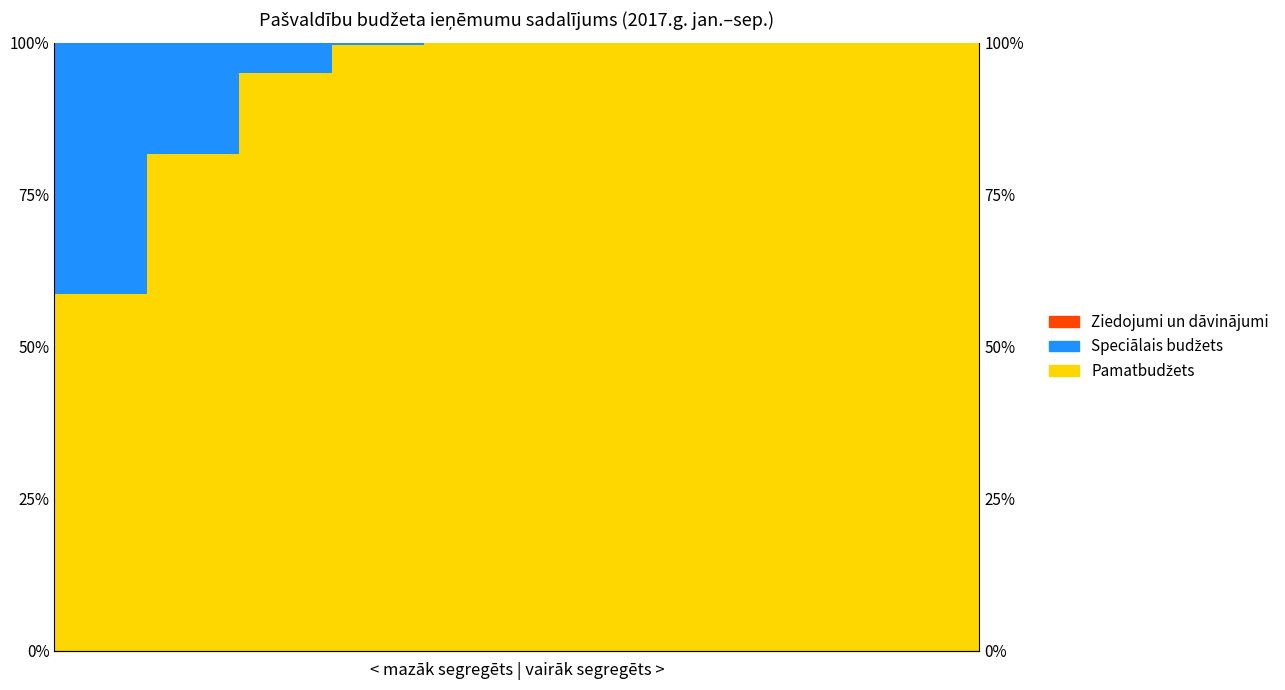

How many groups of bars are there?

10